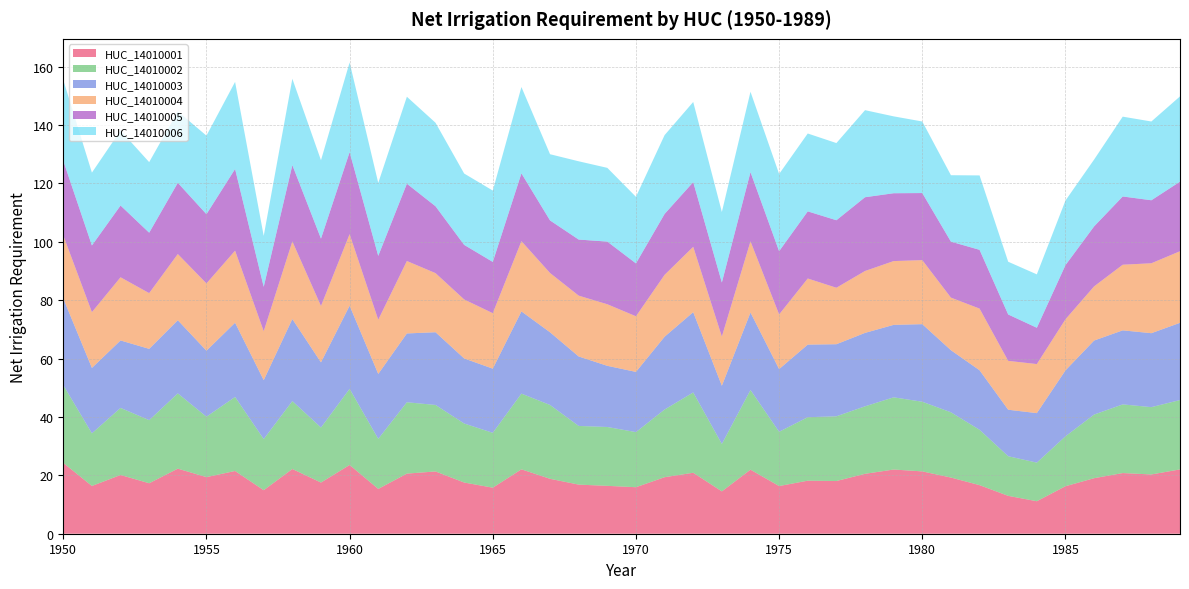

Reading right to left, list all the values displayed in this chart.

HUC_14010001: 1989=22.0	1988=20.3	1987=20.8	1986=19.0	1985=16.3	1984=11.1	1983=13.0	1982=16.6	1981=19.2	1980=21.4	1979=22.0	1978=20.5	1977=18.1	1976=18.2	1975=16.3	1974=21.9	1973=14.5	1972=20.9	1971=19.4	1970=15.9	1969=16.4	1968=16.8	1967=18.8	1966=22.1	1965=15.8	1964=17.5	1963=21.3	1962=20.6	1961=15.3	1960=23.6	1959=17.5	1958=22.2	1957=14.9	1956=21.5	1955=19.4	1954=22.3	1953=17.3	1952=20.1	1951=16.4	1950=24.3
HUC_14010002: 1989=23.8	1988=23.1	1987=23.5	1986=21.8	1985=17.1	1984=13.2	1983=13.6	1982=19.0	1981=22.4	1980=23.9	1979=24.7	1978=23.1	1977=22.2	1976=21.7	1975=18.6	1974=27.3	1973=16.3	1972=27.5	1971=23.2	1970=18.9	1969=20.2	1968=20.1	1967=25.3	1966=25.9	1965=18.8	1964=20.2	1963=22.8	1962=24.4	1961=17.1	1960=26.1	1959=18.9	1958=23.3	1957=17.5	1956=25.4	1955=20.7	1954=25.8	1953=21.6	1952=23.0	1951=18.0	1950=26.6
HUC_14010003: 1989=26.4	1988=25.3	1987=25.4	1986=25.4	1985=22.6	1984=17.0	1983=15.9	1982=20.4	1981=21.3	1980=26.6	1979=24.8	1978=25.1	1977=24.7	1976=24.9	1975=21.5	1974=26.5	1973=19.9	1972=27.5	1971=24.9	1970=20.6	1969=20.9	1968=23.8	1967=24.9	1966=28.2	1965=22.0	1964=22.3	1963=24.9	1962=23.6	1961=22.2	1960=28.5	1959=22.3	1958=28.1	1957=20.2	1956=25.4	1955=22.6	1954=25.1	1953=24.4	1952=23.1	1951=22.4	1950=29.7
HUC_14010004: 1989=24.5	1988=23.9	1987=22.5	1986=18.6	1985=17.5	1984=16.8	1983=16.7	1982=21.1	1981=18.0	1980=21.9	1979=21.9	1978=21.2	1977=19.3	1976=22.6	1975=18.7	1974=24.4	1973=16.9	1972=22.4	1971=21.2	1970=19.1	1969=21.1	1968=20.8	1967=20.3	1966=24.1	1965=19.0	1964=20.2	1963=20.2	1962=24.8	1961=18.6	1960=24.5	1959=19.3	1958=26.6	1957=16.8	1956=24.7	1955=23.0	1954=22.7	1953=19.1	1952=21.6	1951=19.1	1950=21.6
HUC_14010005: 1989=23.8	1988=21.6	1987=23.4	1986=20.6	1985=18.6	1984=12.4	1983=15.9	1982=20.1	1981=19.2	1980=23.0	1979=23.2	1978=25.3	1977=23.1	1976=23.0	1975=21.7	1974=23.7	1973=18.5	1972=22.2	1971=20.9	1970=18.1	1969=21.5	1968=19.2	1967=18.0	1966=23.2	1965=17.6	1964=18.7	1963=22.9	1962=26.5	1961=21.9	1960=28.1	1959=23.1	1958=26.1	1957=15.2	1956=28.0	1955=23.7	1954=24.4	1953=20.7	1952=24.6	1951=22.8	1950=25.6
HUC_14010006: 1989=29.2	1988=27.0	1987=27.3	1986=22.9	1985=22.1	1984=18.3	1983=18.1	1982=25.5	1981=22.8	1980=24.5	1979=26.3	1978=29.8	1977=26.4	1976=26.7	1975=26.4	1974=27.5	1973=24.1	1972=27.4	1971=27.0	1970=22.8	1969=25.3	1968=26.8	1967=22.7	1966=29.6	1965=24.4	1964=24.4	1963=28.6	1962=29.8	1961=25.0	1960=30.7	1959=26.9	1958=29.6	1957=17.4	1956=29.8	1955=26.9	1954=24.5	1953=24.2	1952=25.7	1951=24.9	1950=27.7